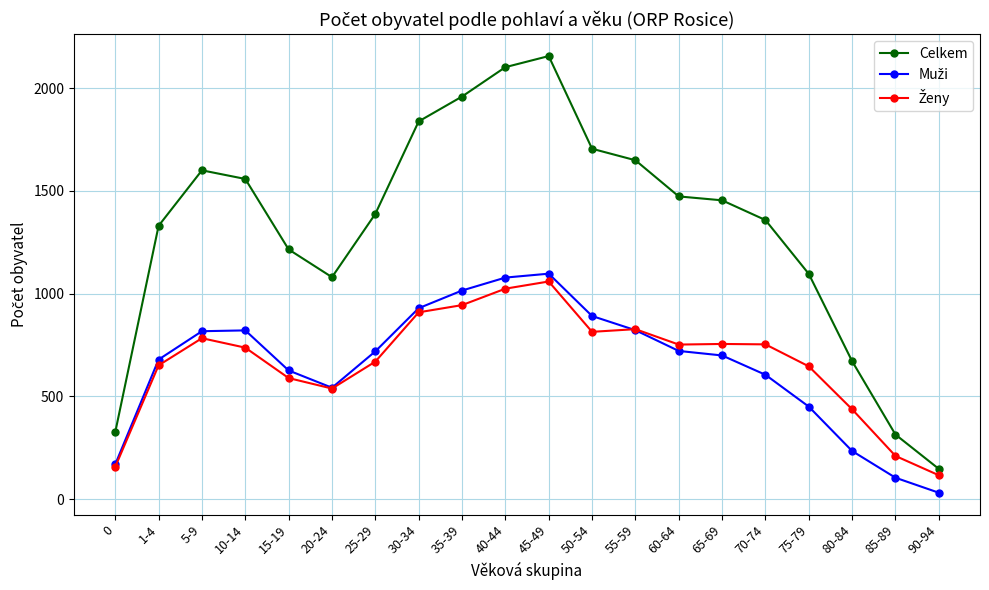

How many lines are shown in the chart?

3